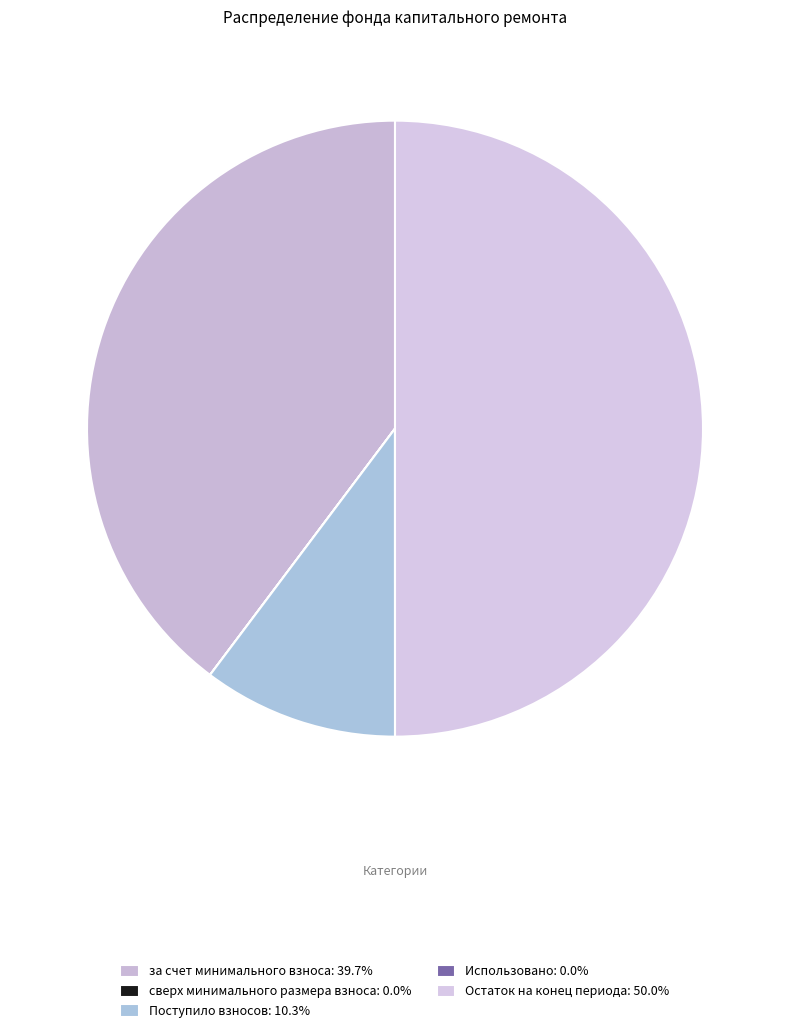

To the nearest percent, what is the difference between the Остаток на конец периода and сверх минимального размера взноса slice percentages?

50%